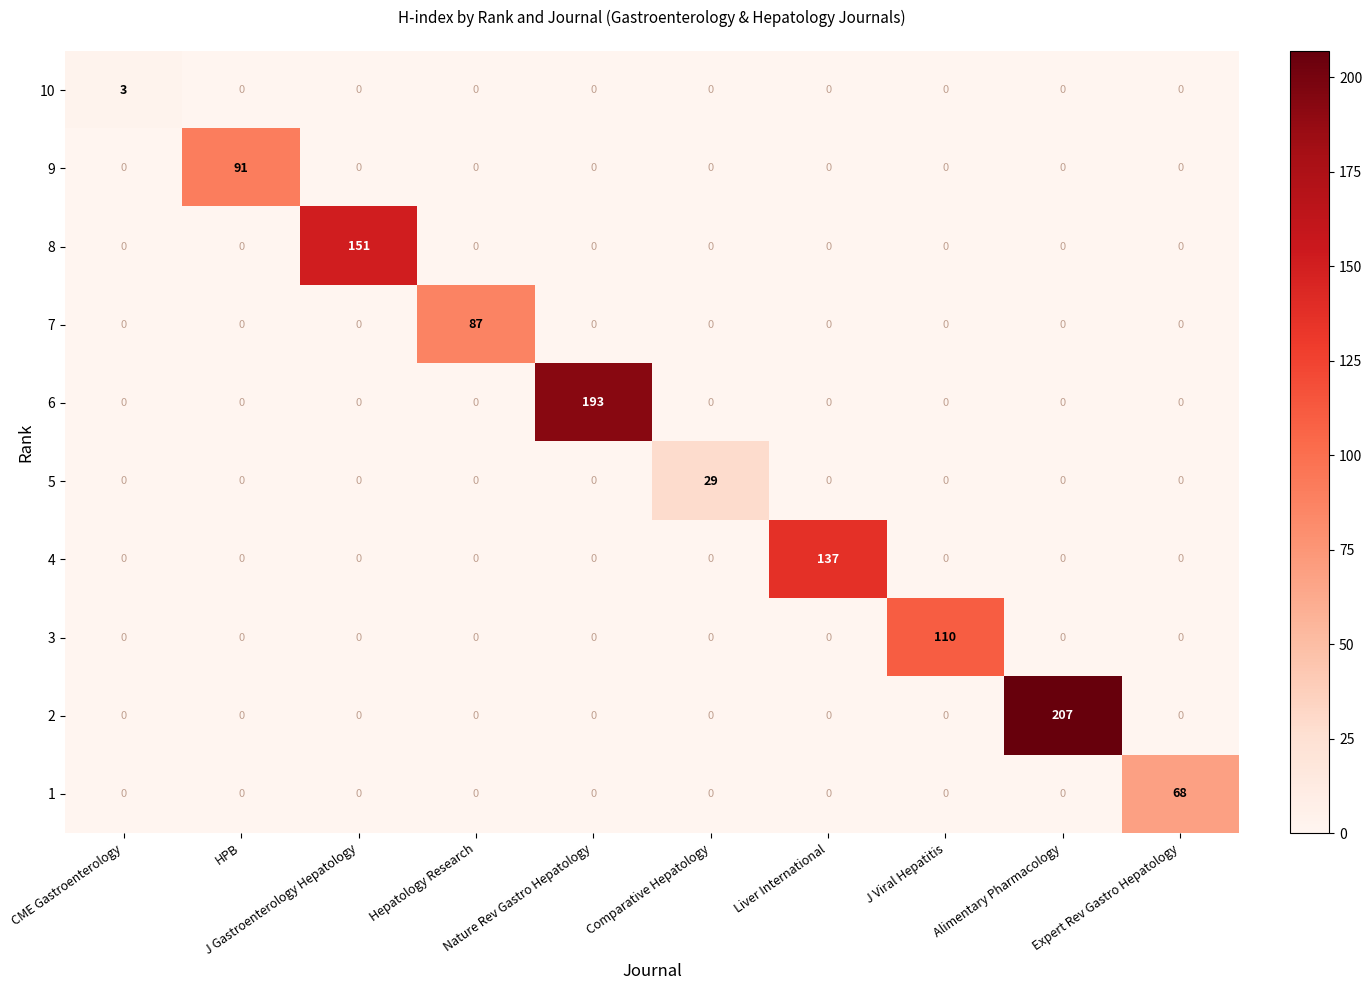

List the series in order of their peak value, highest first.

2, 6, 8, 4, 3, 9, 7, 1, 5, 10